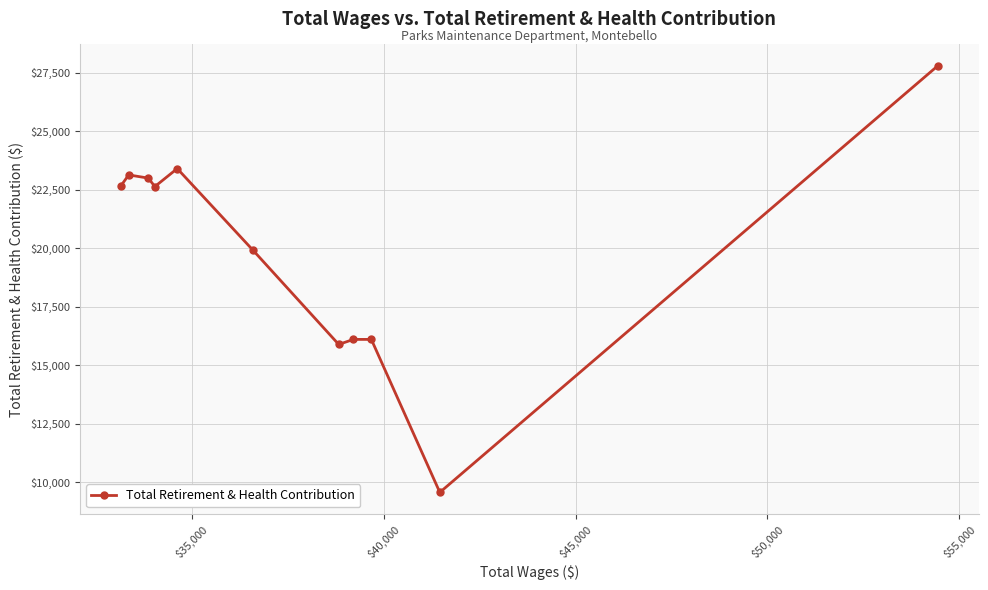

What is the average value?

20021